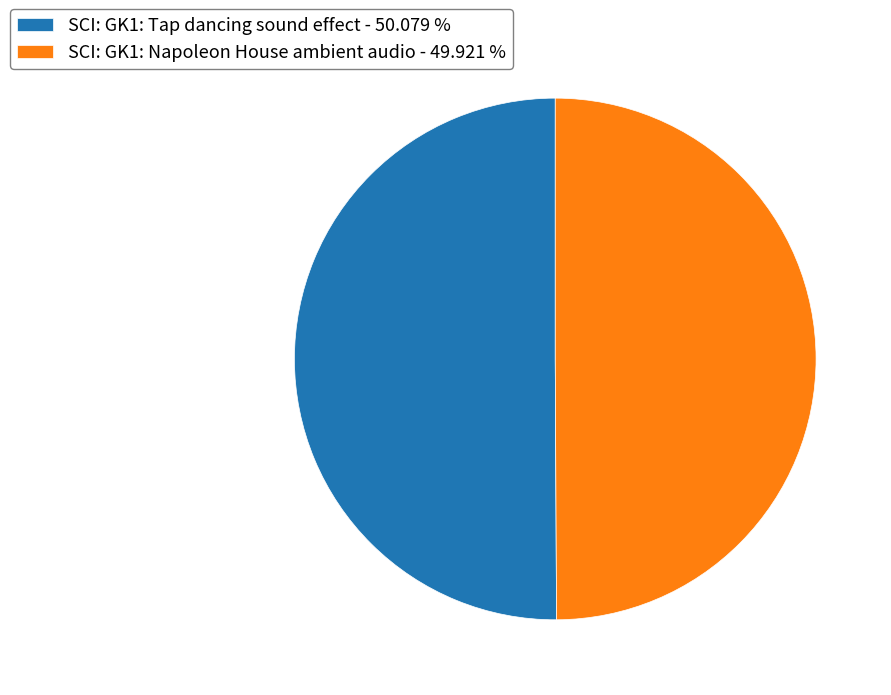

Do SCI: GK1: Napoleon House ambient audio - 49.921 % and SCI: GK1: Tap dancing sound effect - 50.079 % together represent more than half of the pie?

Yes